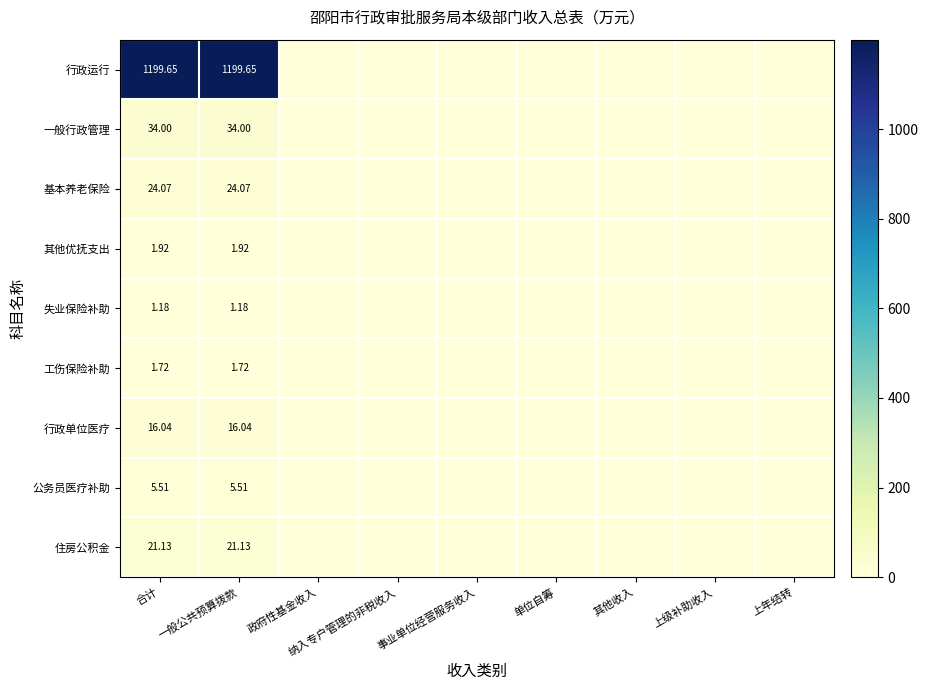

Rank the series at 合计 from highest to lowest value.

行政运行, 一般行政管理, 基本养老保险, 住房公积金, 行政单位医疗, 公务员医疗补助, 其他优抚支出, 工伤保险补助, 失业保险补助